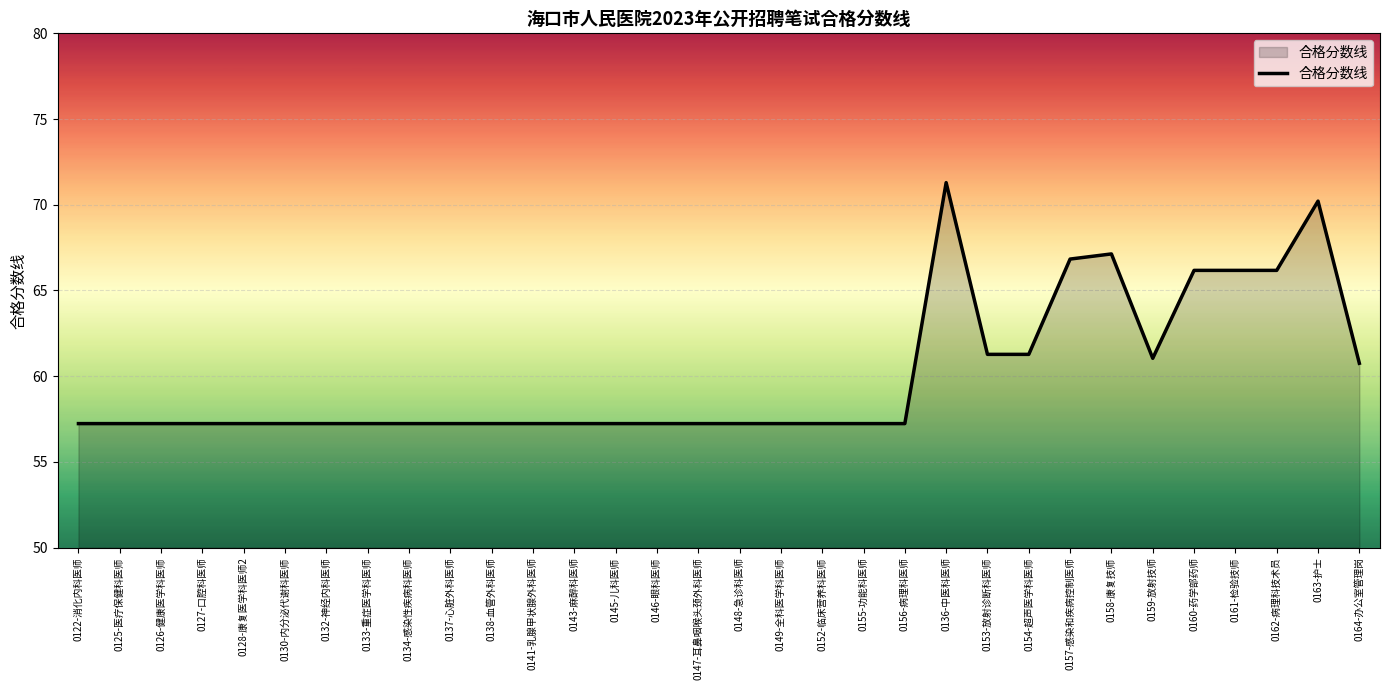

How many lines are shown in the chart?

1